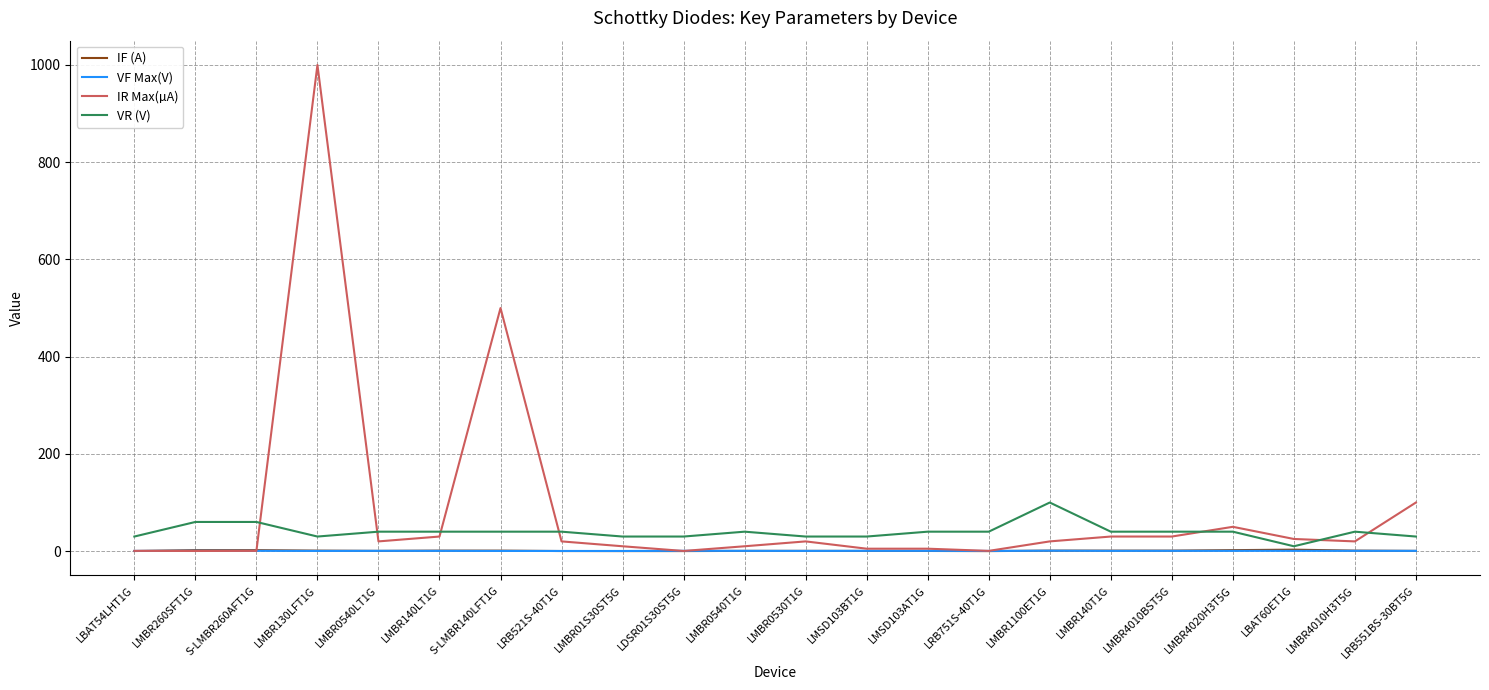

Does the chart display data point markers on the line(s)?

No